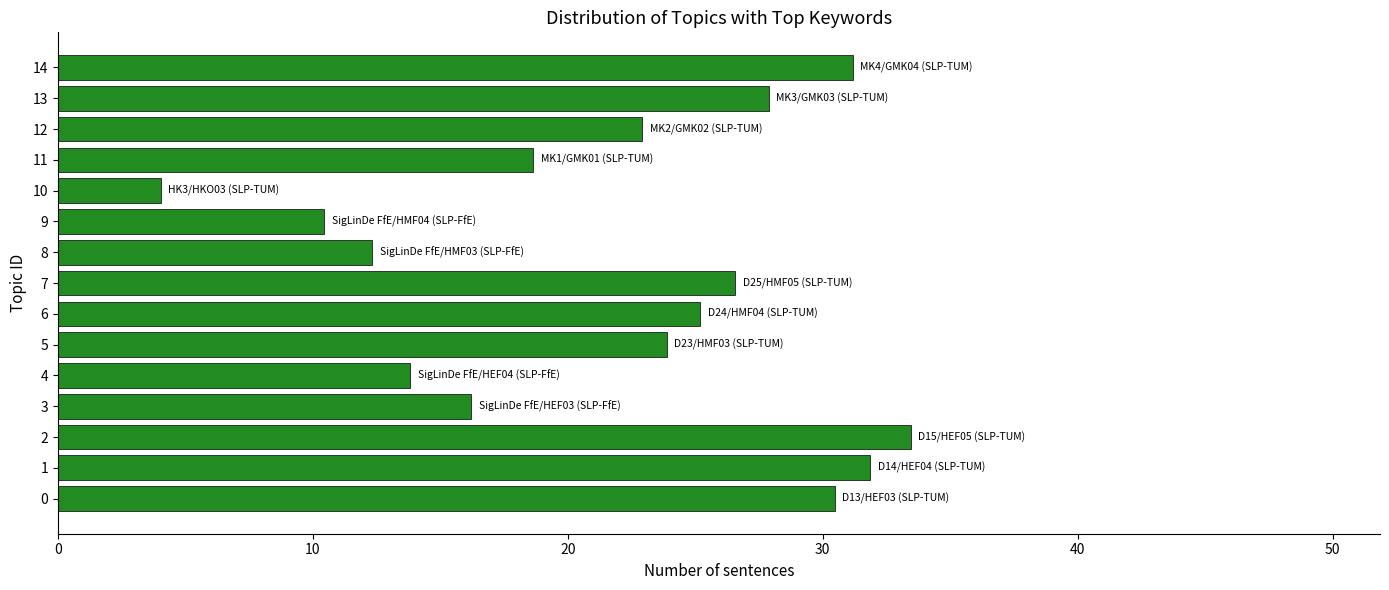

How many categories are shown in the chart?

15